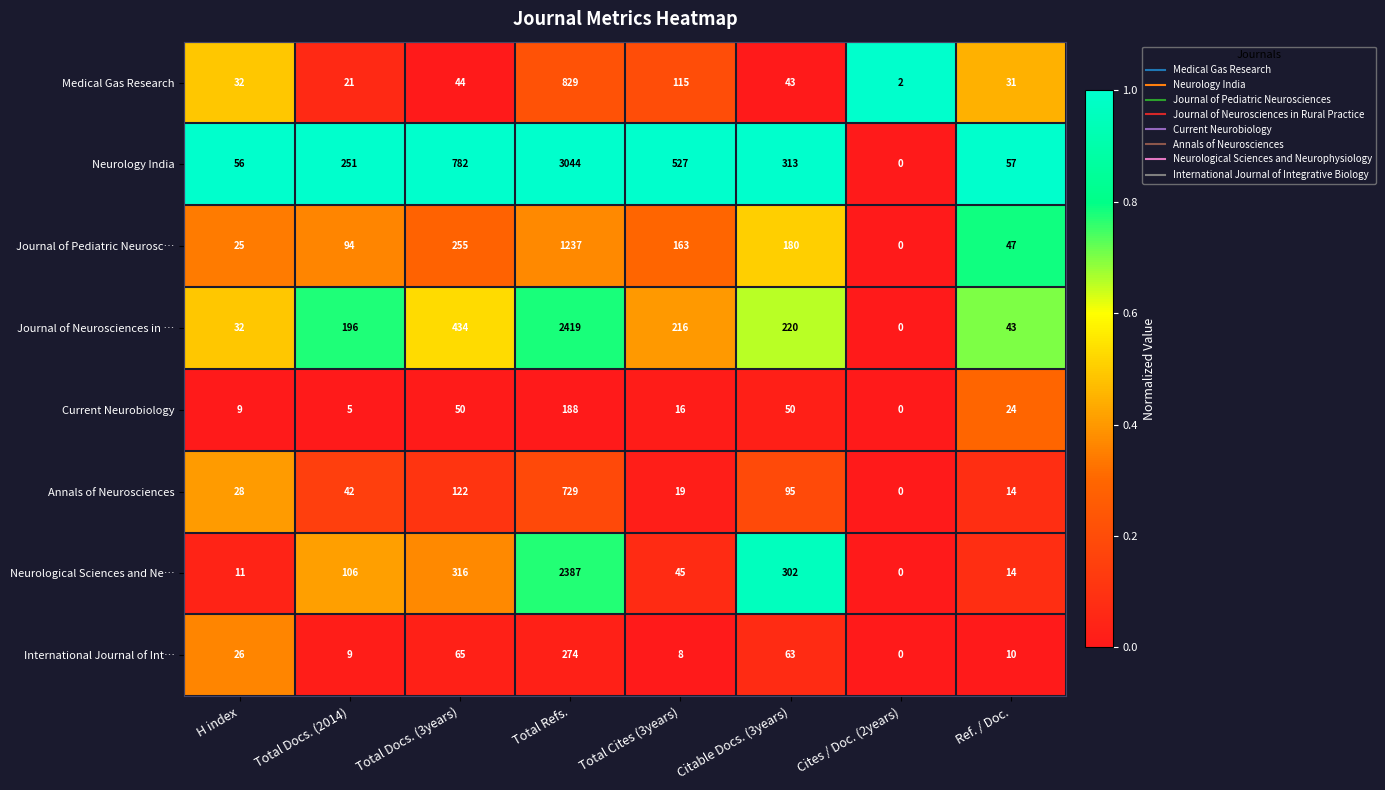

What is the greatest value displayed?

3044